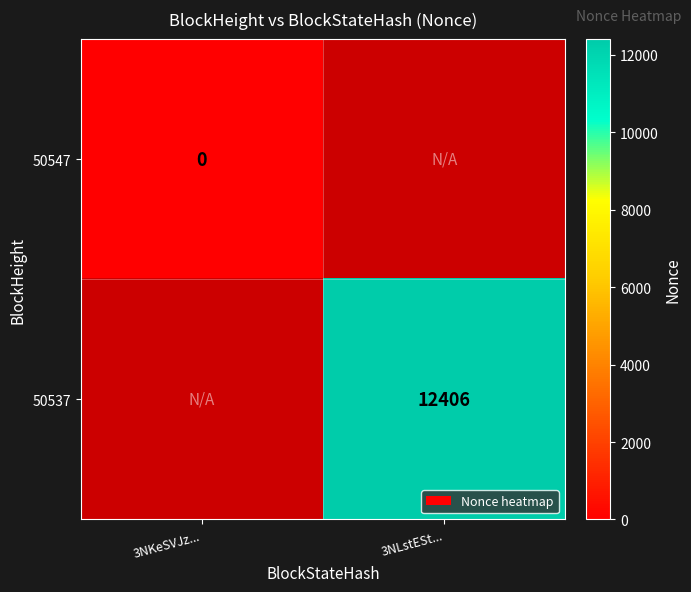

The value of 50537 at 3NLstESt... is 19036. True or false?

False